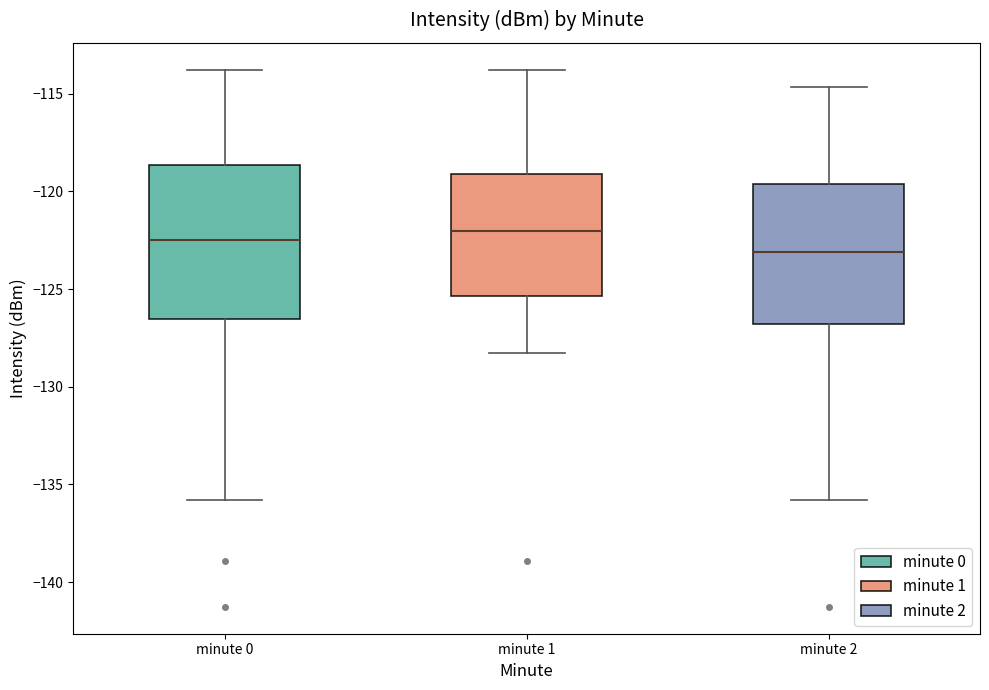

Reading left to right, transcribe this box plot: for each box, give where its median line is, the range the box spans, and where its two whiskers end, as read against the y-axis. The values are not printed on the chart, so give them approximately, as read against the axis.

minute 0: median -122.5, box -126.5 to -118.5, whiskers -136.0 to -114.0
minute 1: median -122.0, box -125.5 to -119.0, whiskers -128.5 to -114.0
minute 2: median -123.0, box -127.0 to -119.5, whiskers -136.0 to -114.5